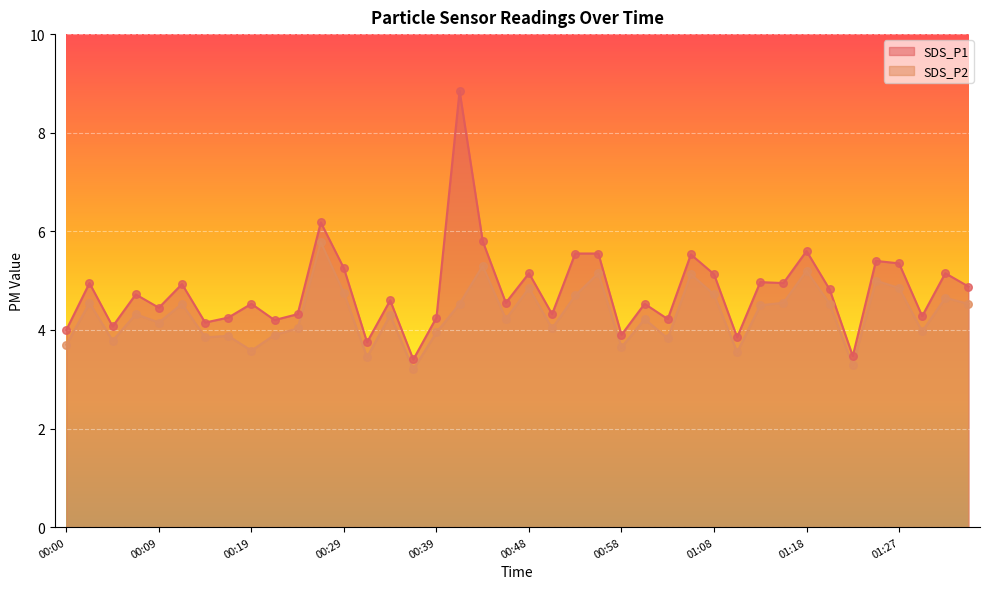

At which category is the sum across all series the highest?

00:41